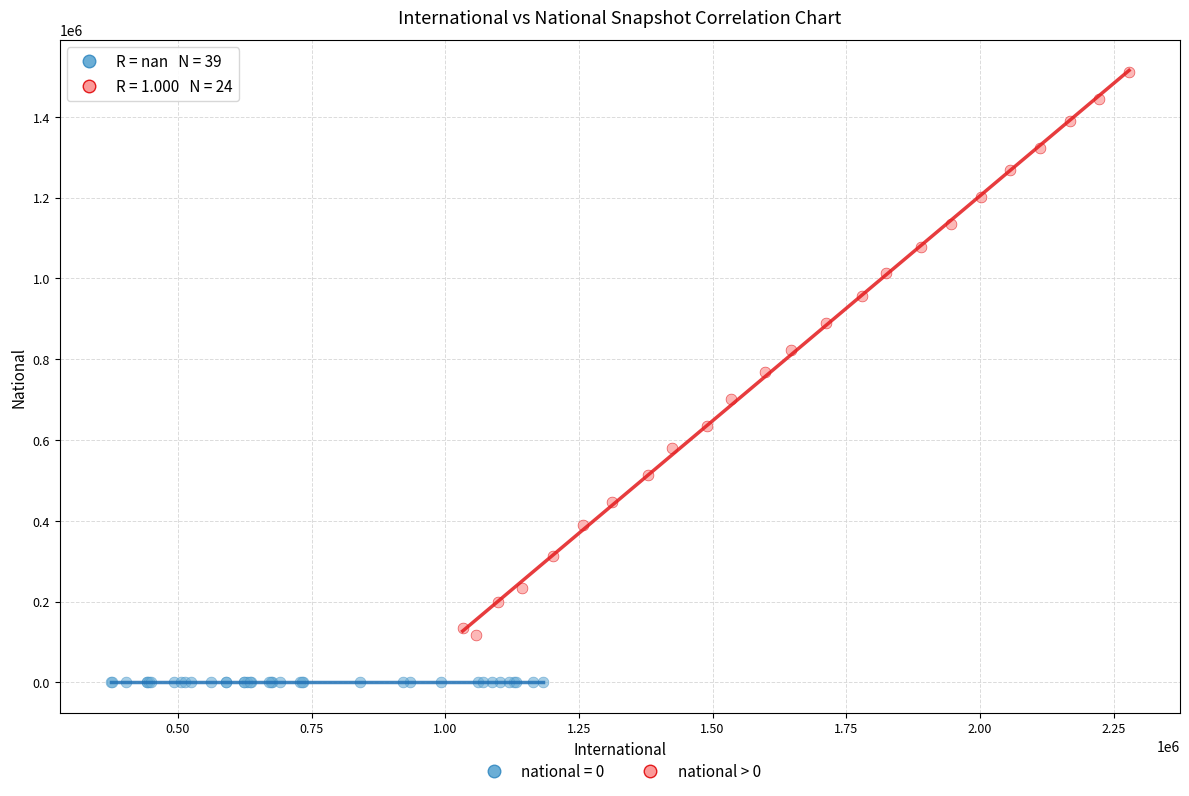

Which series contains the lowest Y value?

national = 0